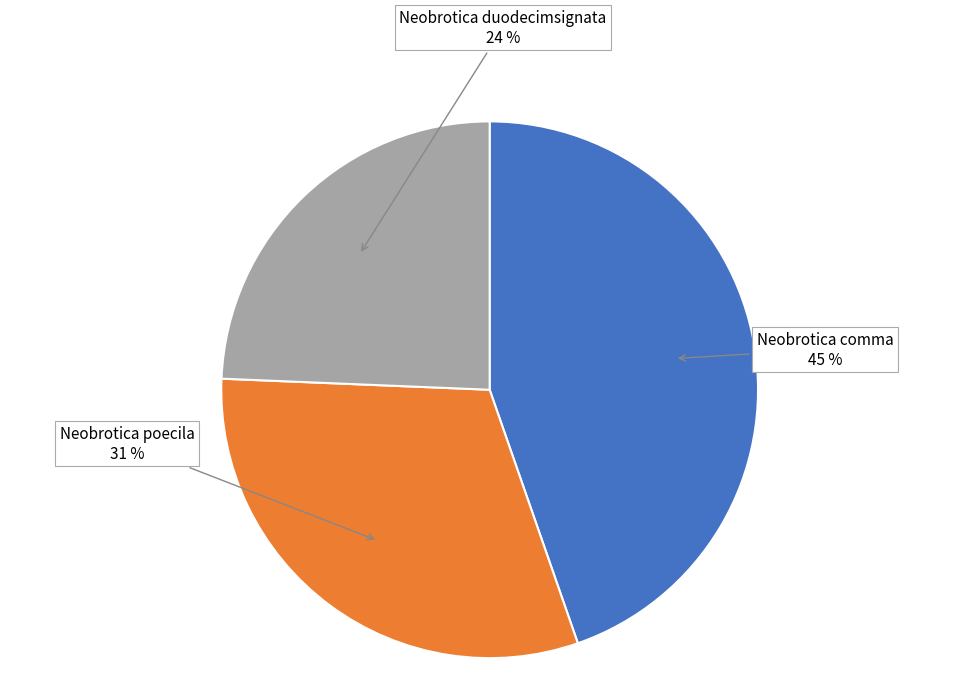

To the nearest percent, what is the average slice percentage?

33%